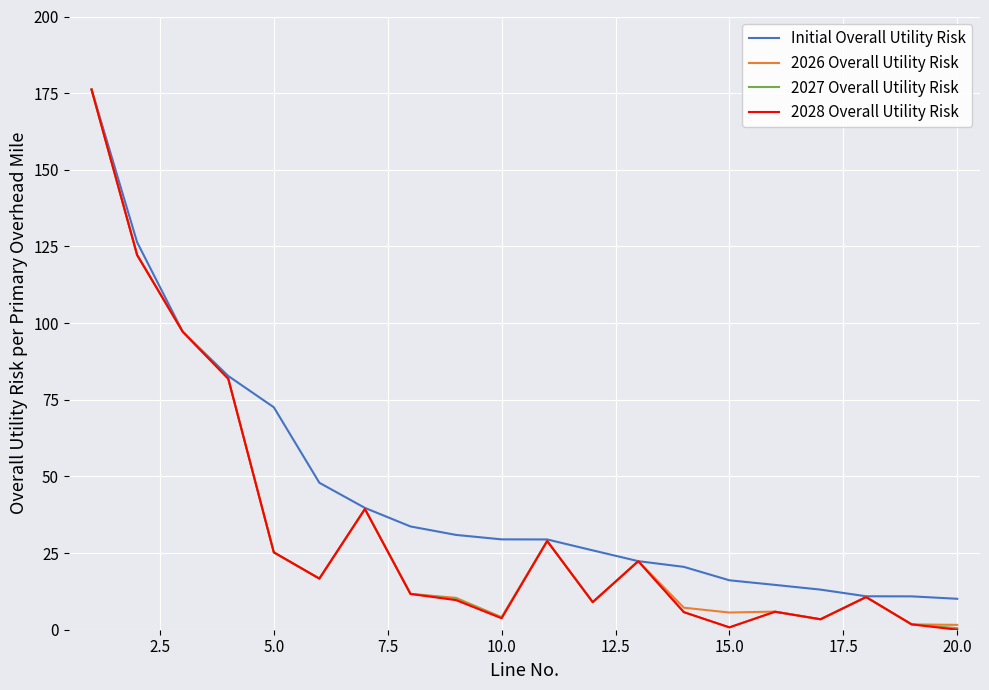

What is the maximum value for Initial Overall Utility Risk?

176.2